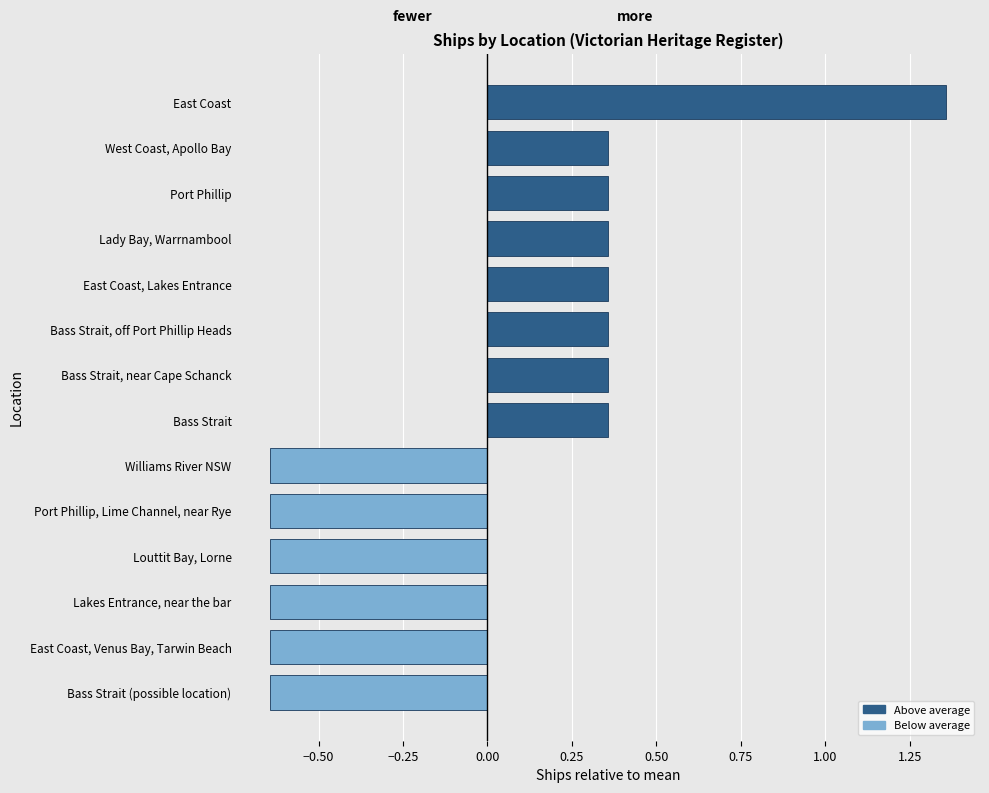

At which category does the chart reach its peak across all series?

East Coast